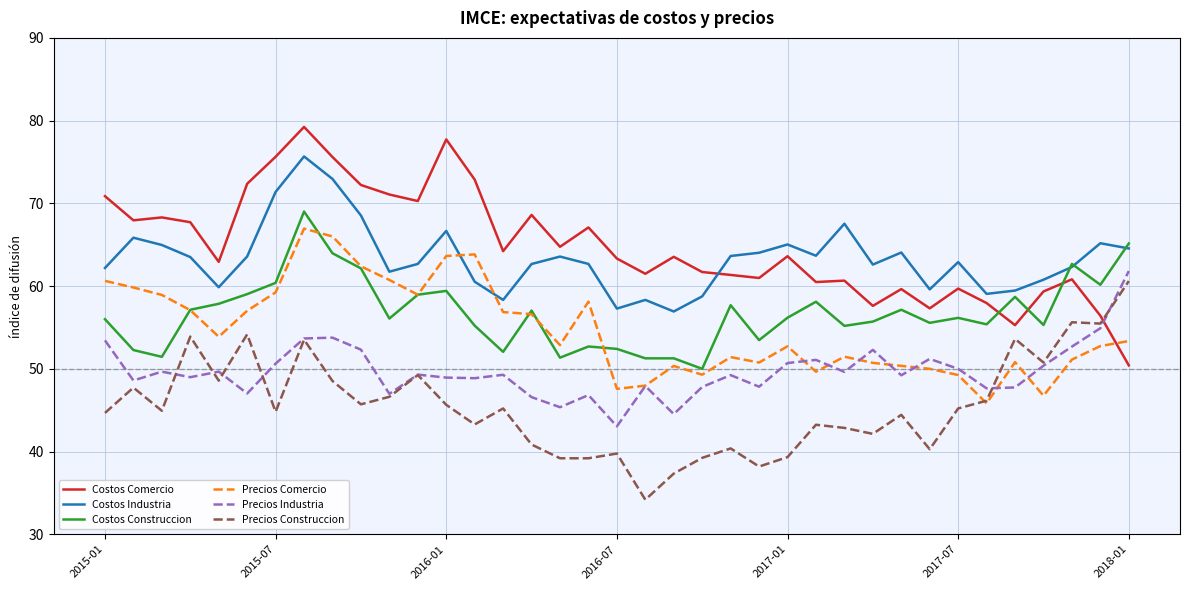

What is the minimum value for Precios Construccion?

34.2